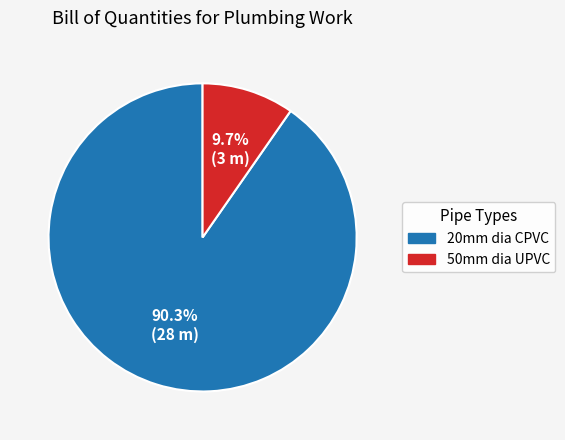

Does 50mm dia UPVC represent more than half of the total?

No